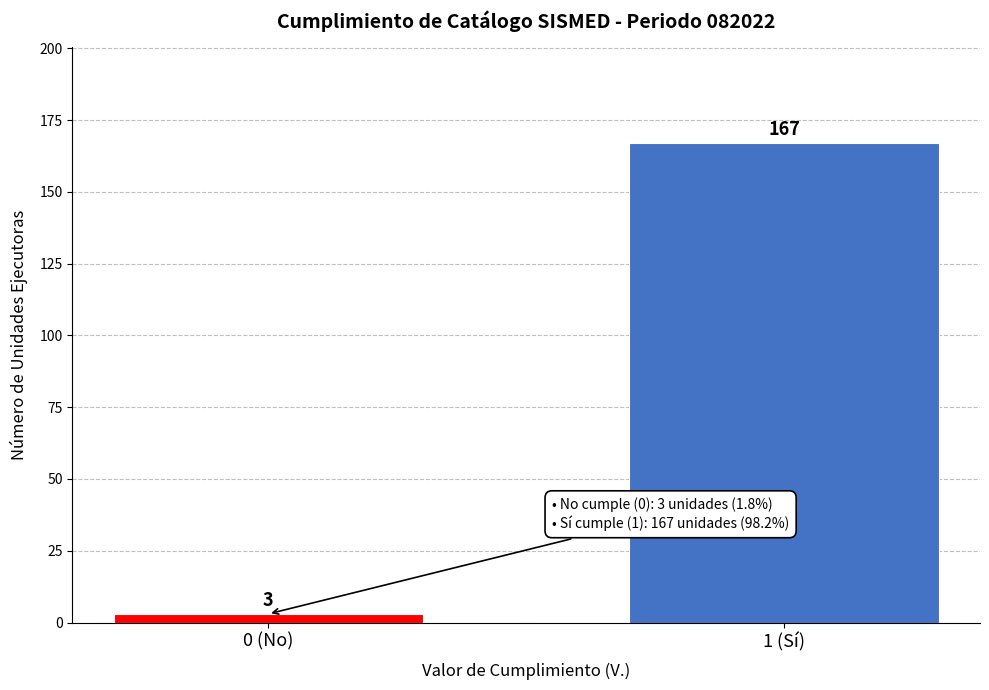

Reading right to left, transcribe all the data shown in this chart.

167	3